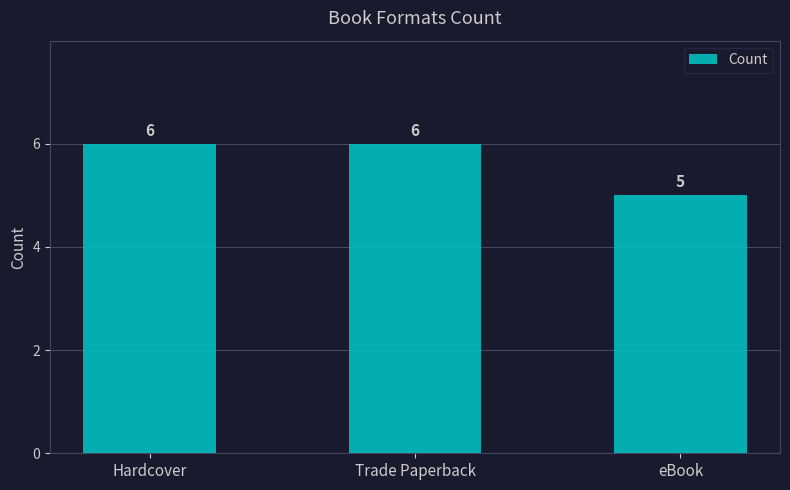

Reading left to right, what are all the values shown in this chart?

Hardcover=6	Trade Paperback=6	eBook=5